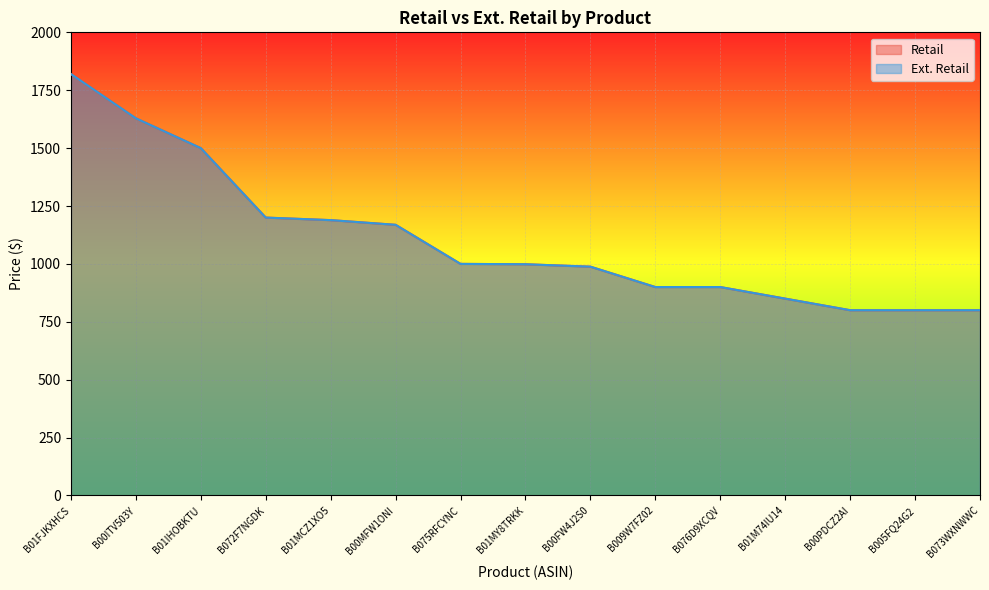

How many categories are shown in the chart?

15